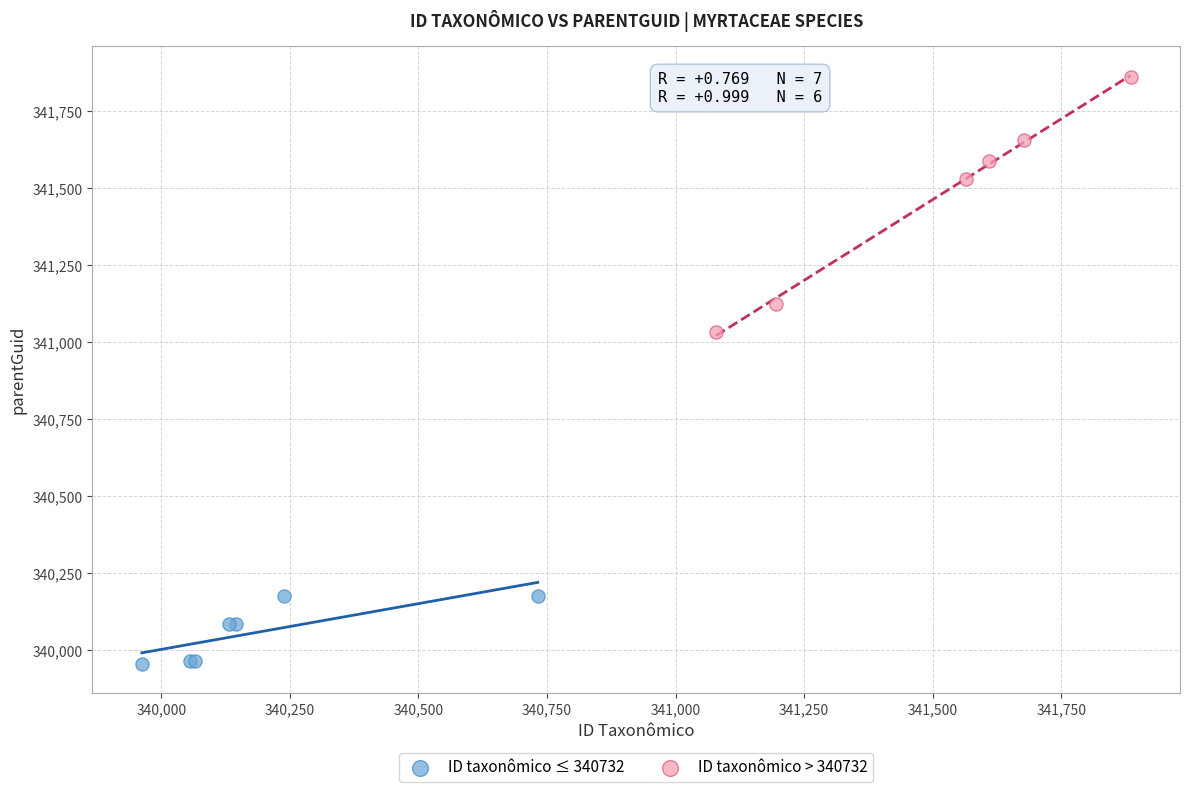

Which series contains the highest Y value?

ID taxonômico > 340732